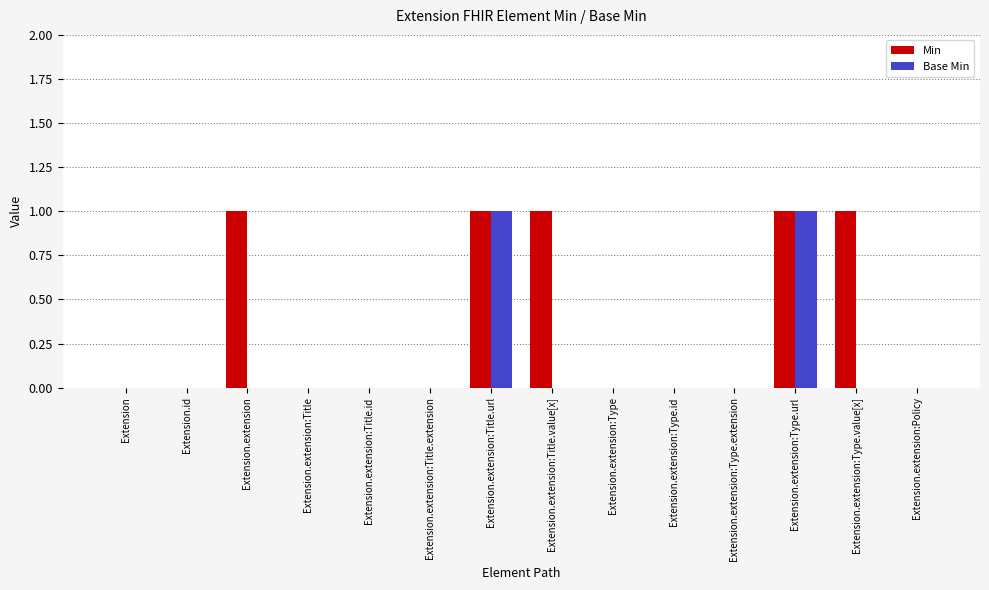

Reading left to right, transcribe all the data shown in this chart.

Min: 0	0	1	0	0	0	1	1	0	0	0	1	1	0
Base Min: 0	0	0	0	0	0	1	0	0	0	0	1	0	0